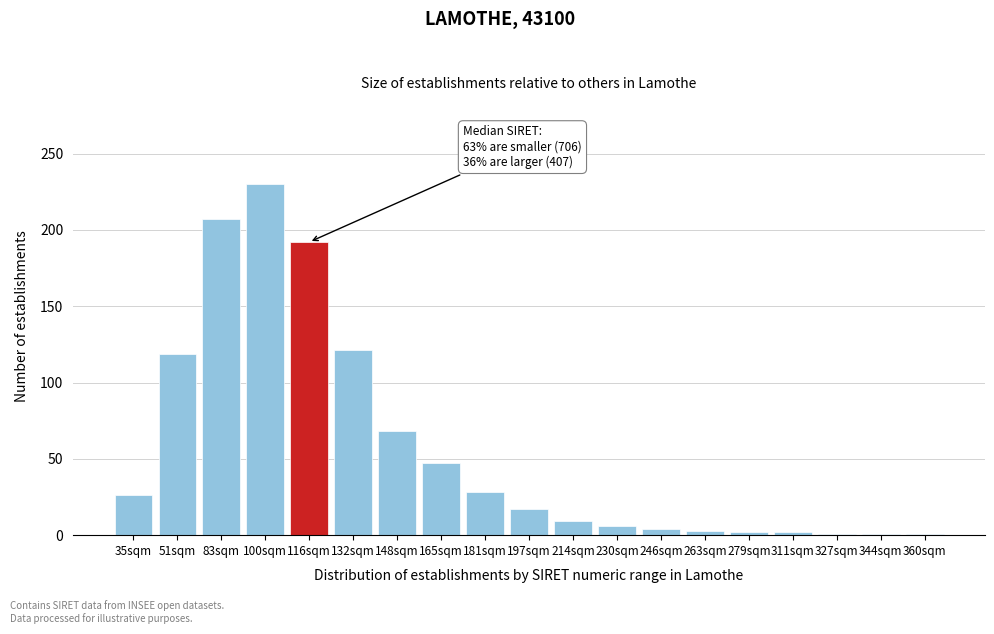

At which category does the chart reach its peak across all series?

100sqm